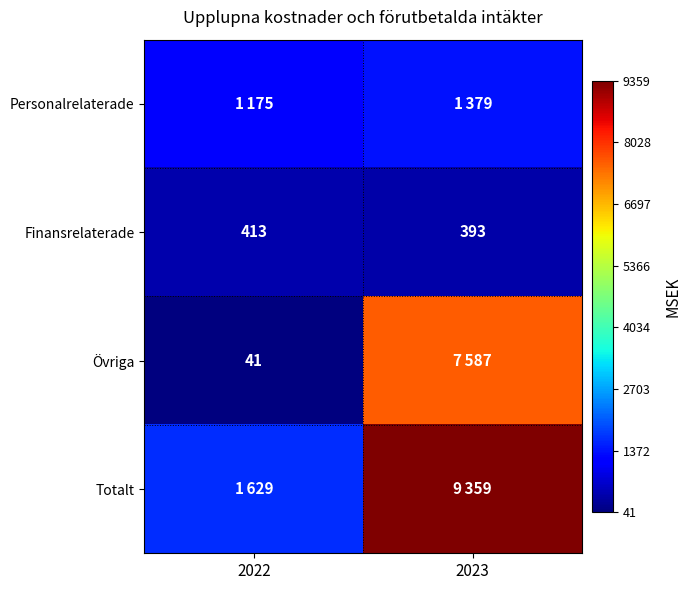

Is it true that Övriga equals 22 at 2022?

False